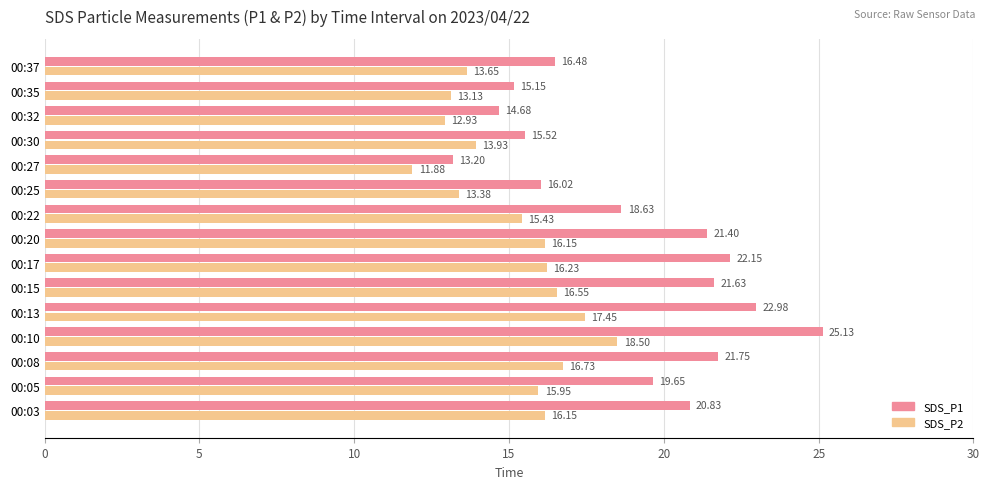

At which category is the sum across all series the highest?

00:10